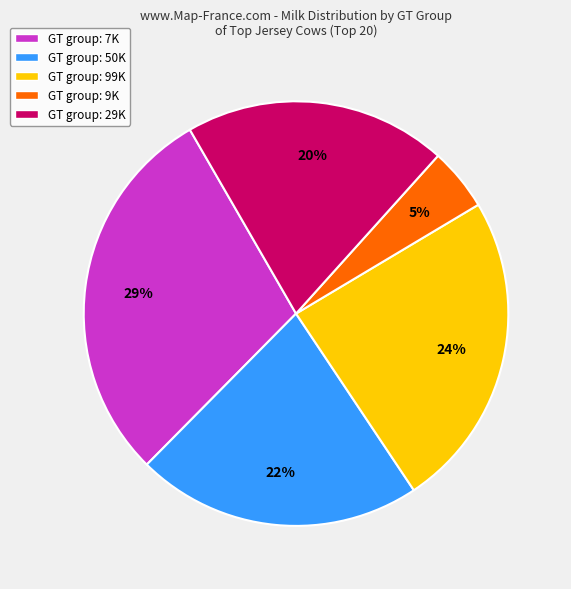

Approximately how many times larger is the value at GT group: 29K compared to GT group: 50K?

0.9